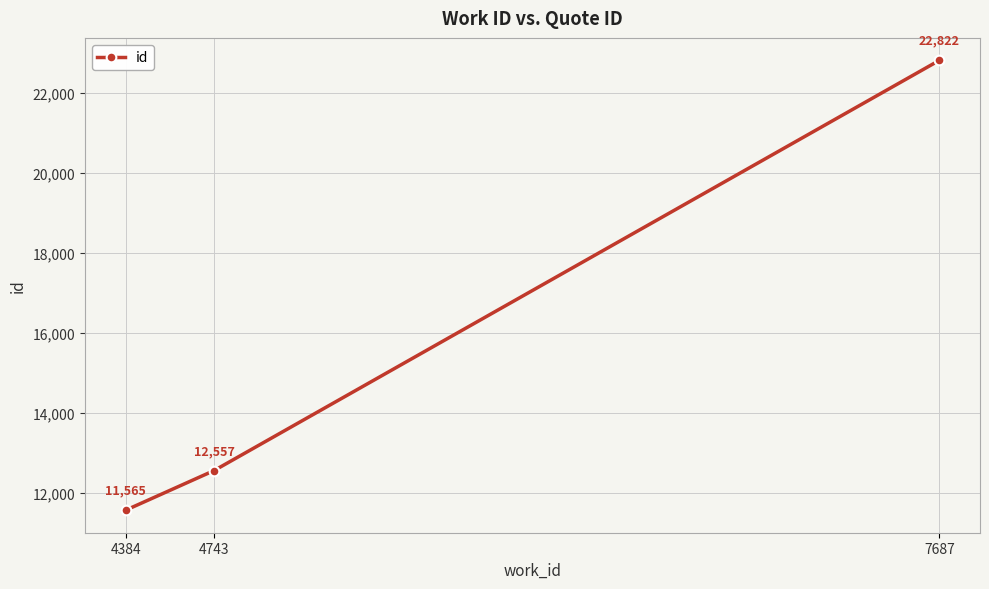

What is the minimum value shown in the chart?

11565